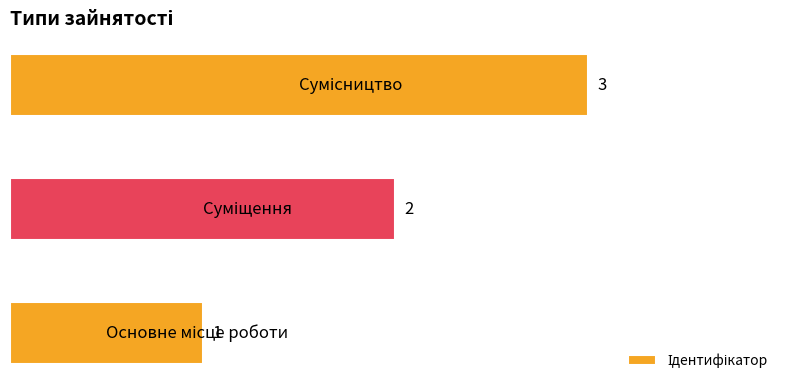

Count the values in the range 1 to 3.

3